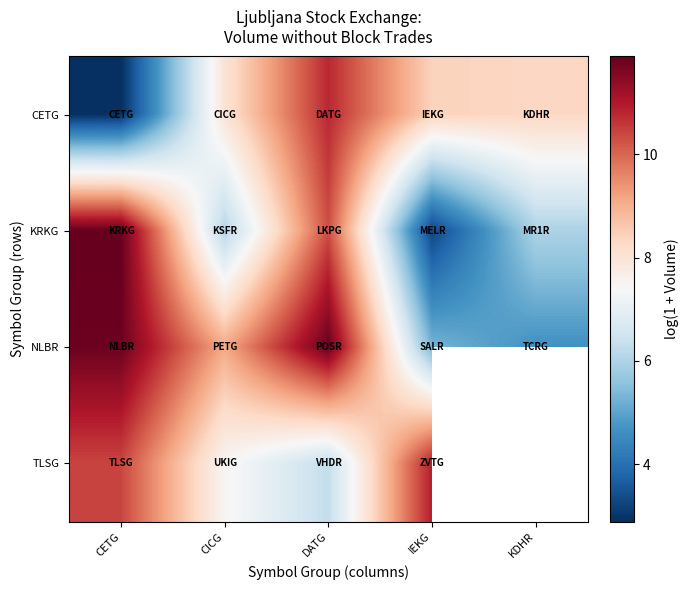

The value of CETG at CETG is 4.2. True or false?

False